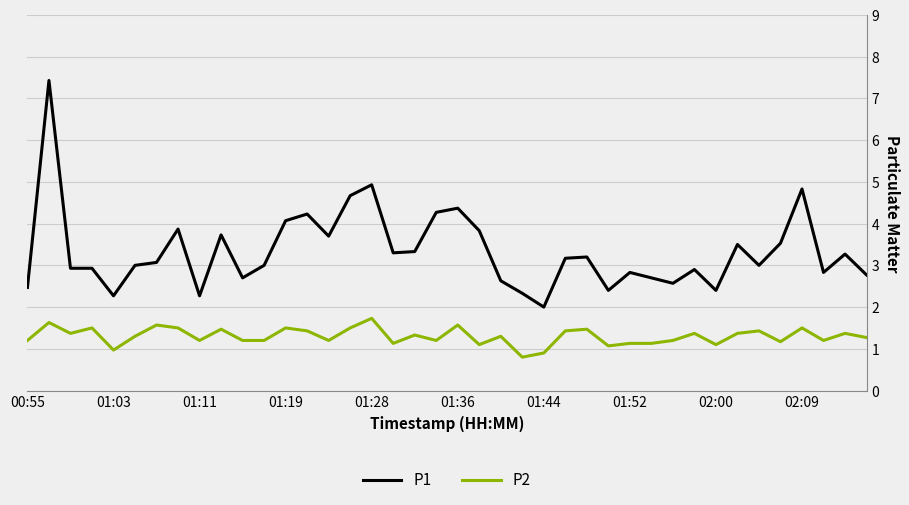

At how many categories does at least one series exceed 7?

1